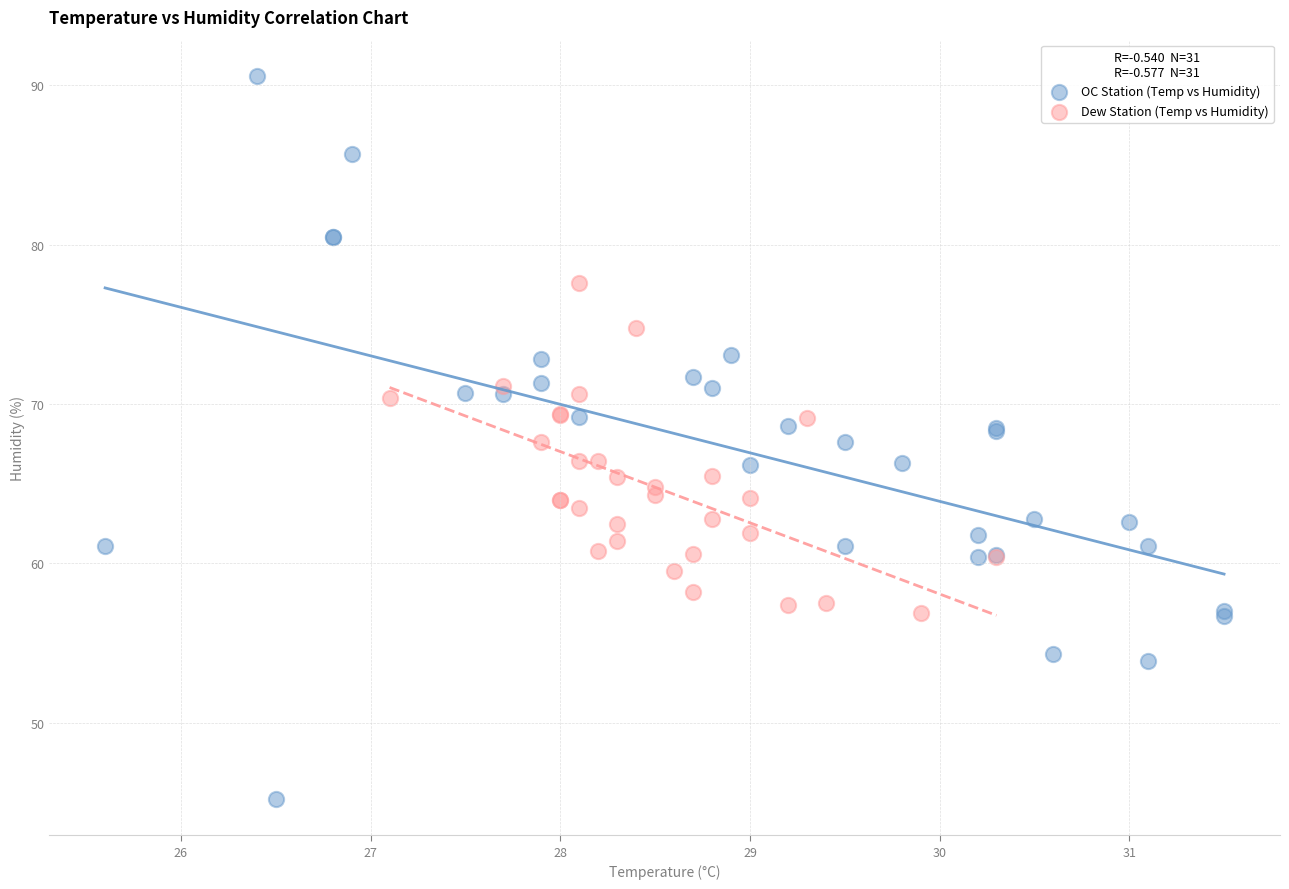

Which series contains the lowest Y value?

OC Station (Temp vs Humidity)